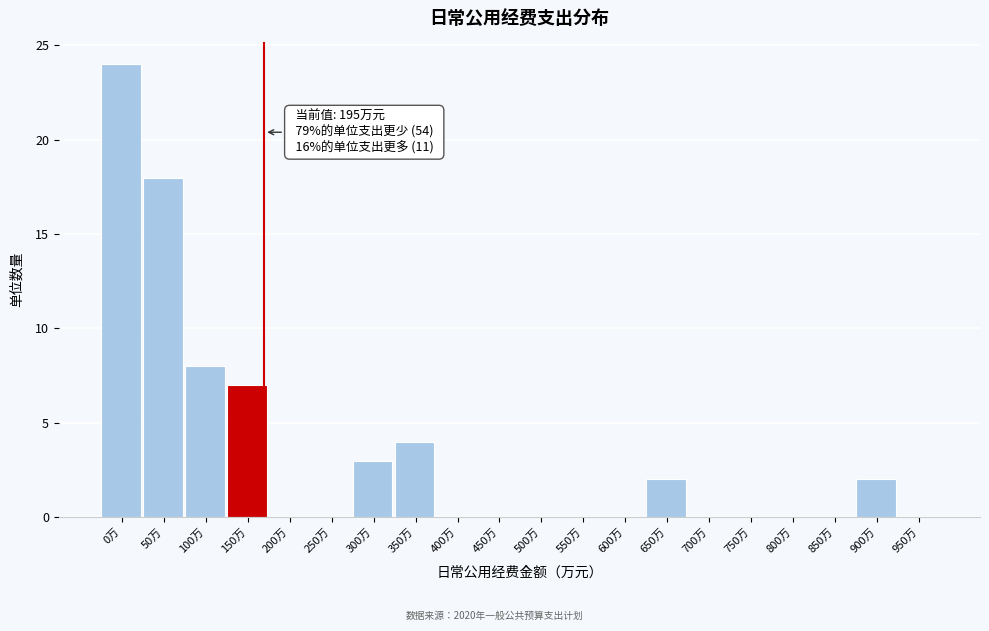

Reading right to left, what are all the values shown in this chart?

950万=0	900万=2	850万=0	800万=0	750万=0	700万=0	650万=2	600万=0	550万=0	500万=0	450万=0	400万=0	350万=4	300万=3	250万=0	200万=0	150万=7	100万=8	50万=18	0万=24